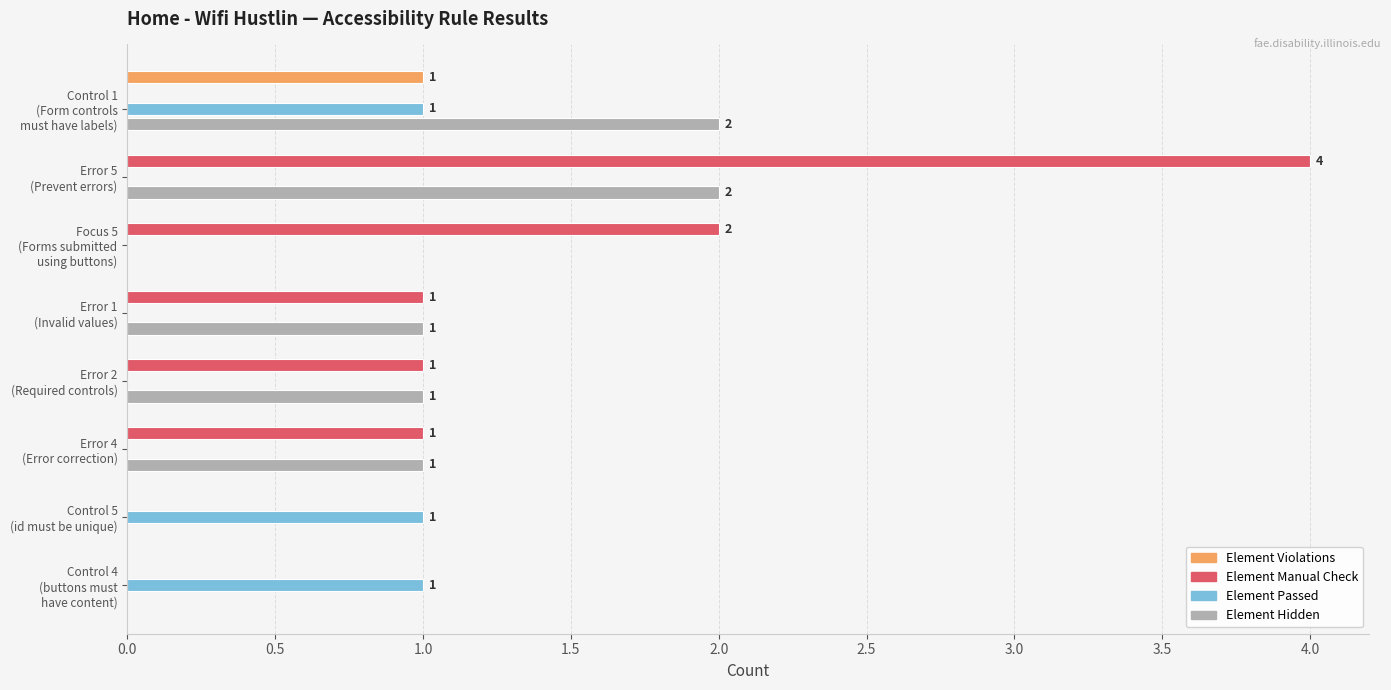

What is the highest value of the Element Manual Check series?

4